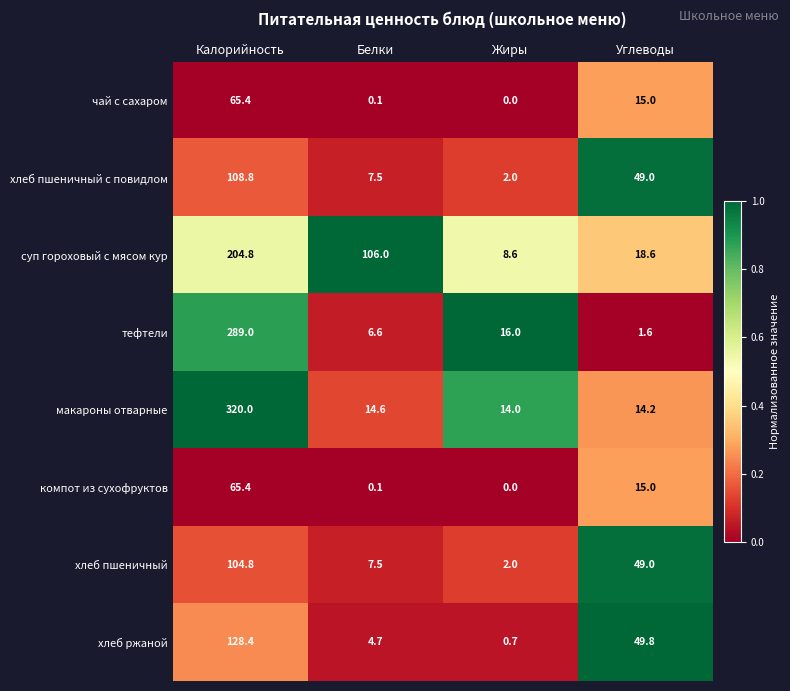

At which label is тефтели closest to 145?

Жиры